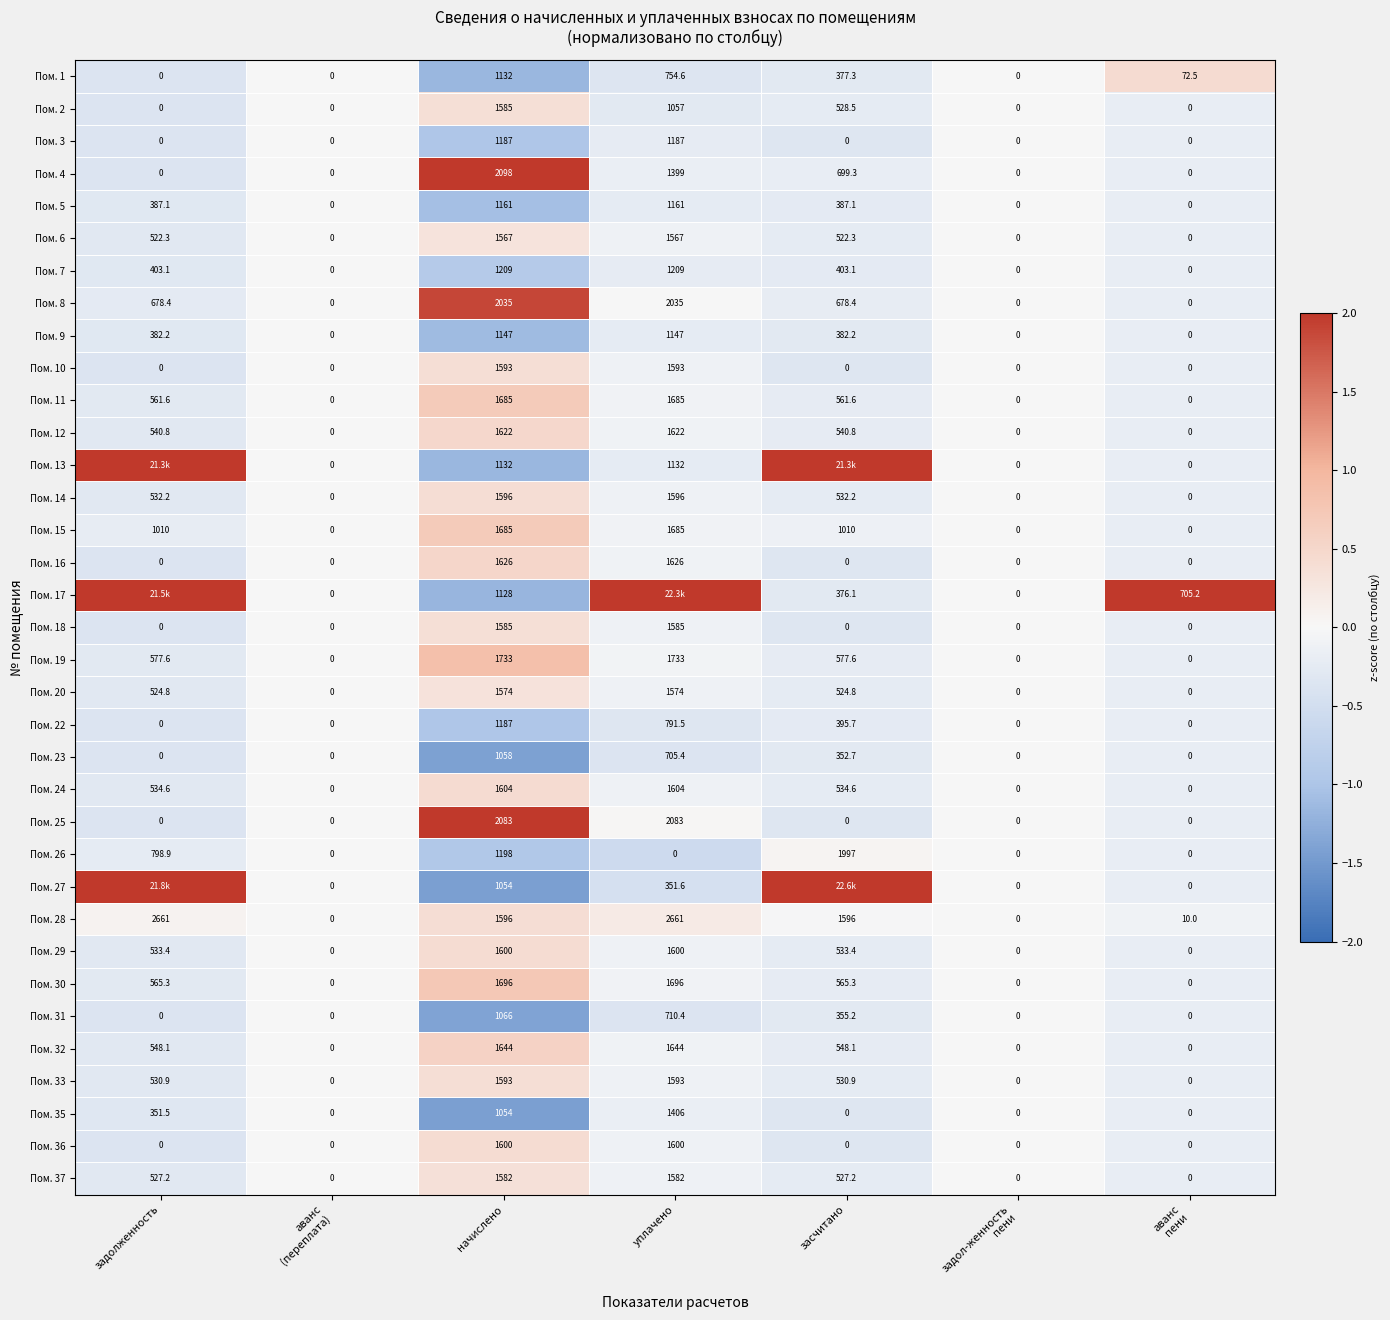

What is the total value across all series at начислено?

51695.0